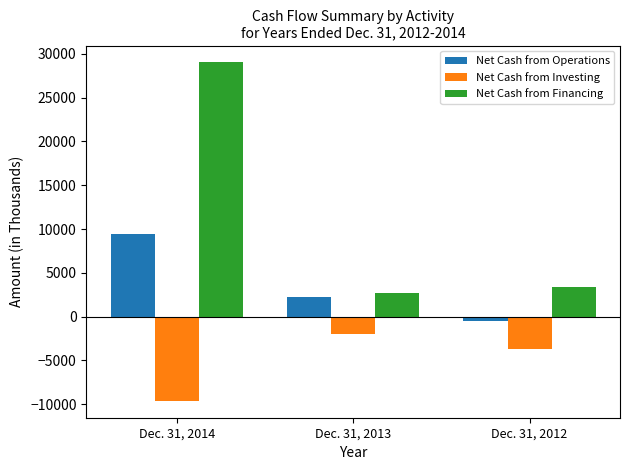

Which series changed the most between Dec. 31, 2014 and Dec. 31, 2013?

Net Cash from Financing